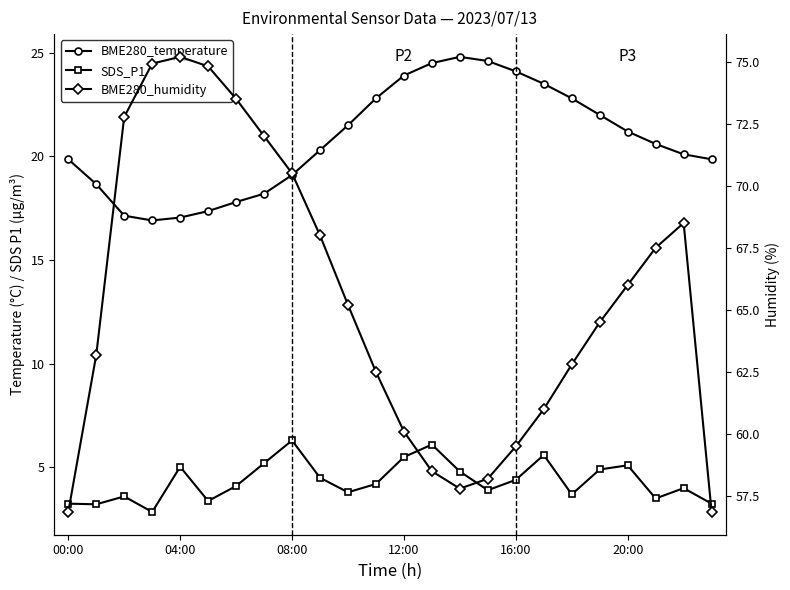

Which series has the largest total across all categories?

BME280_humidity